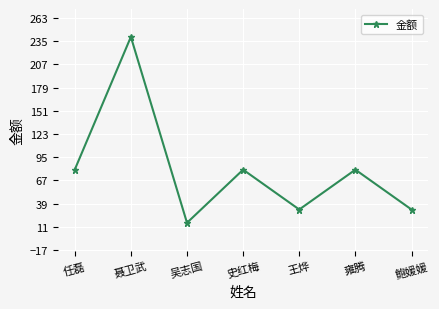

What is the label of the 1st point from the right?

鲍媛媛